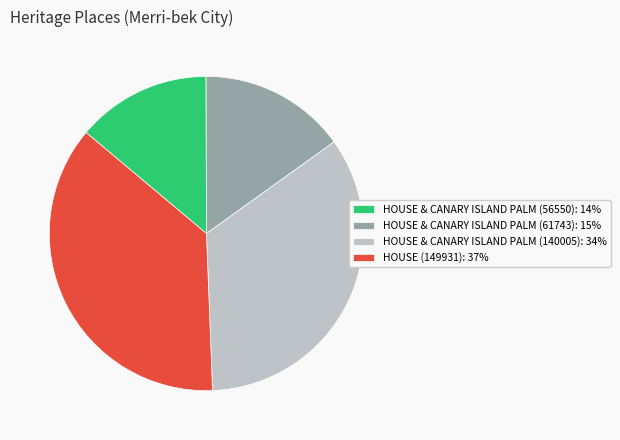

Rank the categories by value from lowest to highest.

HOUSE & CANARY ISLAND PALM (56550), HOUSE & CANARY ISLAND PALM (61743), HOUSE & CANARY ISLAND PALM (140005), HOUSE (149931)